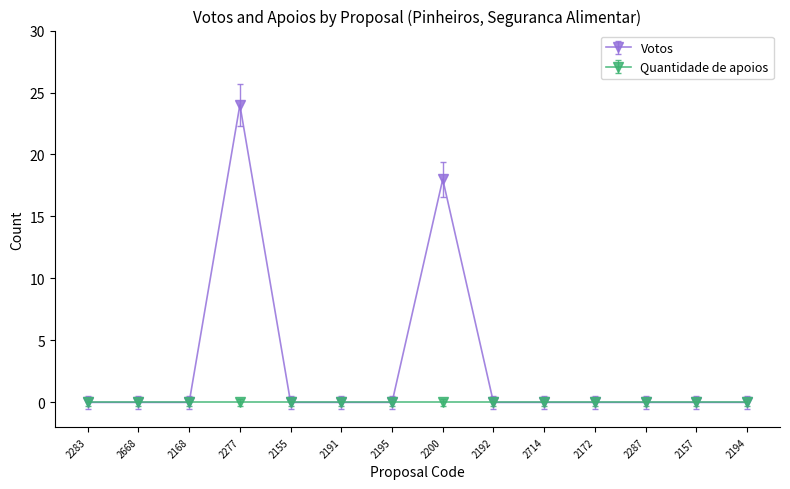

List the series in order of their peak value, highest first.

Votos, Quantidade de apoios